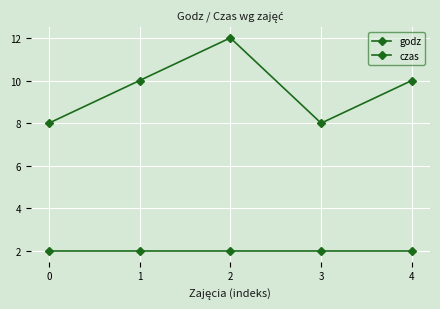

What is the difference between the second highest and second lowest values in the godz series?

2